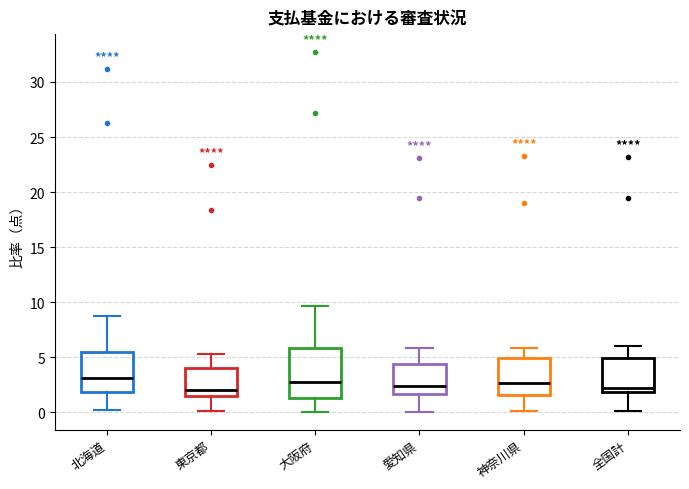

Reading left to right, read every box against the y-axis: the position of its median line, the range the box covers, and the ends of its whiskers. The values are not printed on the chart, so give them approximately, as read against the axis.

北海道: median 3.0, box 2.0 to 5.5, whiskers 0.0 to 9.0
東京都: median 2.0, box 1.5 to 4.0, whiskers 0.0 to 5.5
大阪府: median 3.0, box 1.5 to 6.0, whiskers 0.0 to 9.5
愛知県: median 2.5, box 1.5 to 4.5, whiskers 0.0 to 6.0
神奈川県: median 2.5, box 1.5 to 5.0, whiskers 0.0 to 6.0
全国計: median 2.0 (just above the box's lower edge), box 2.0 to 5.0, whiskers 0.0 to 6.0